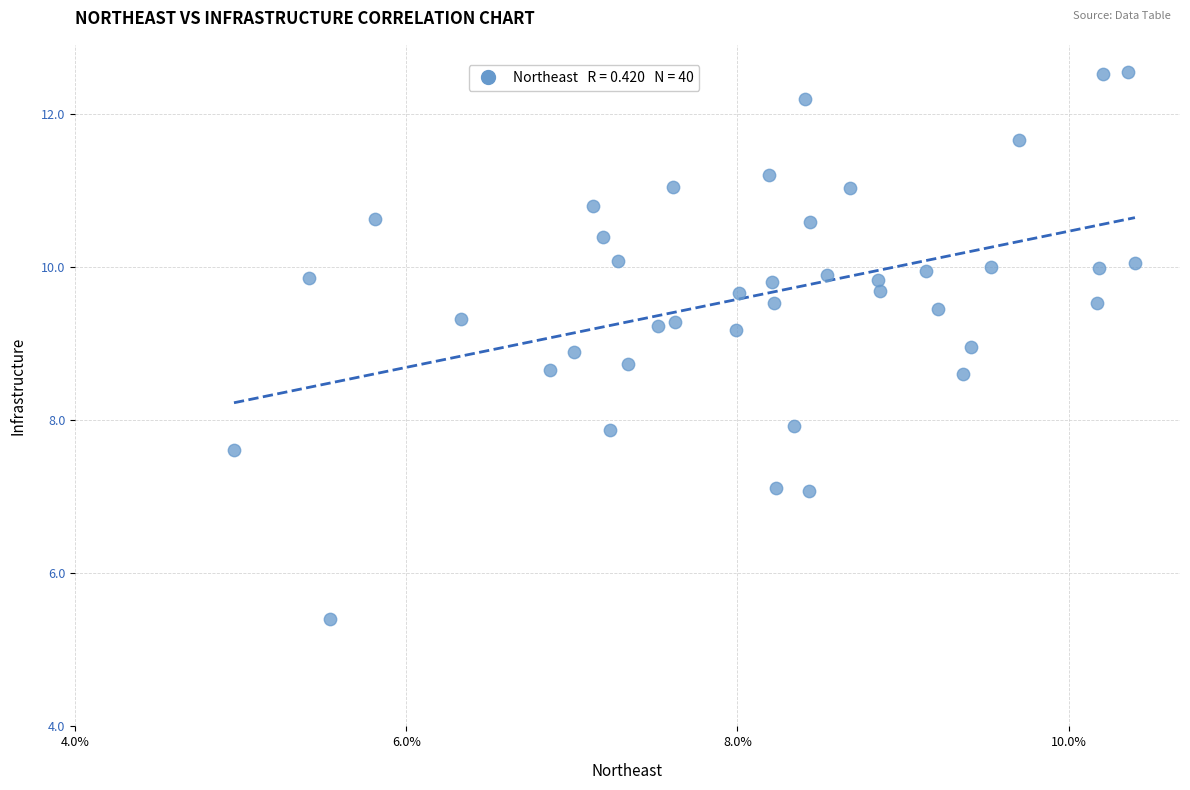

What is the range of X values (max minus min)?

5.4